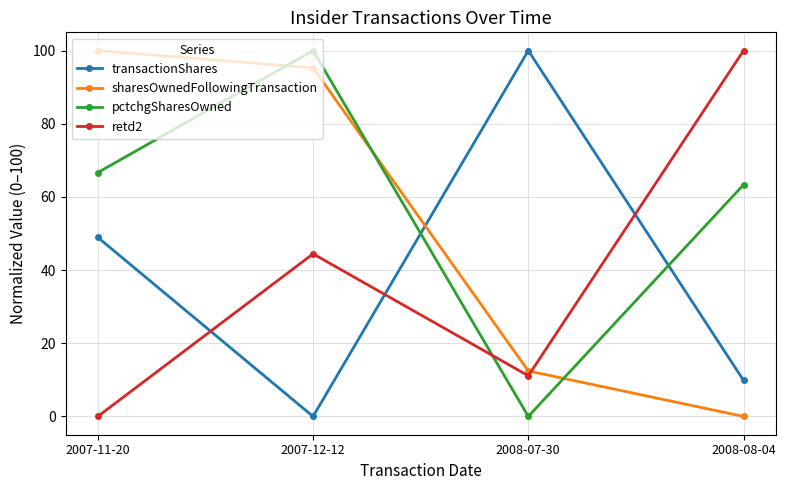

True or false: transactionShares has a value of 9.9 at 2008-08-04.

True